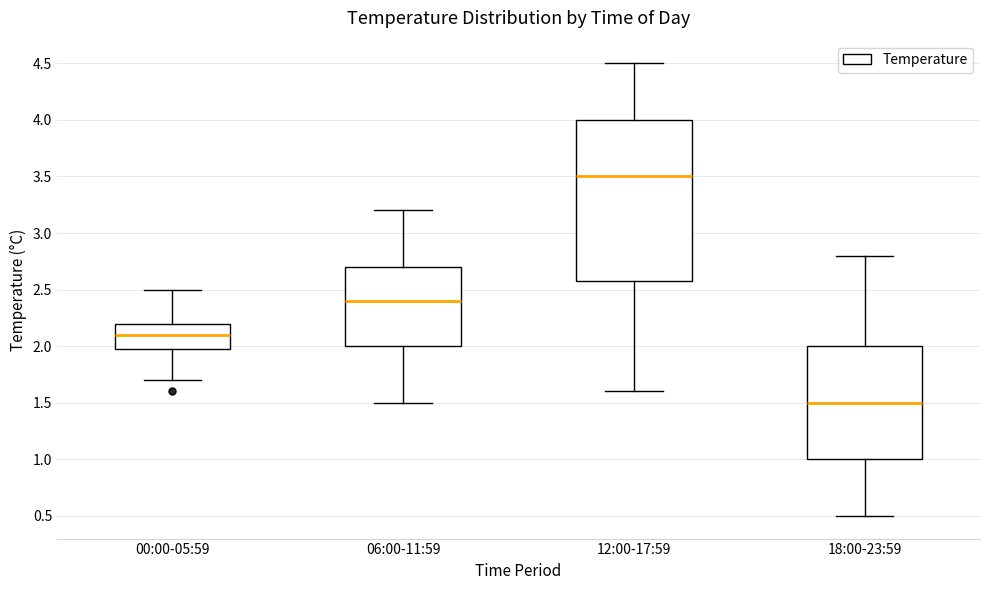

Reading left to right, read every box against the y-axis: the position of its median line, the range the box covers, and the ends of its whiskers. The values are not printed on the chart, so give them approximately, as read against the axis.

00:00-05:59: median 2.1, box 2.0 to 2.2, whiskers 1.7 to 2.5
06:00-11:59: median 2.4, box 2.0 to 2.7, whiskers 1.5 to 3.2
12:00-17:59: median 3.5, box 2.6 to 4.0, whiskers 1.6 to 4.5
18:00-23:59: median 1.5, box 1.0 to 2.0, whiskers 0.5 to 2.8